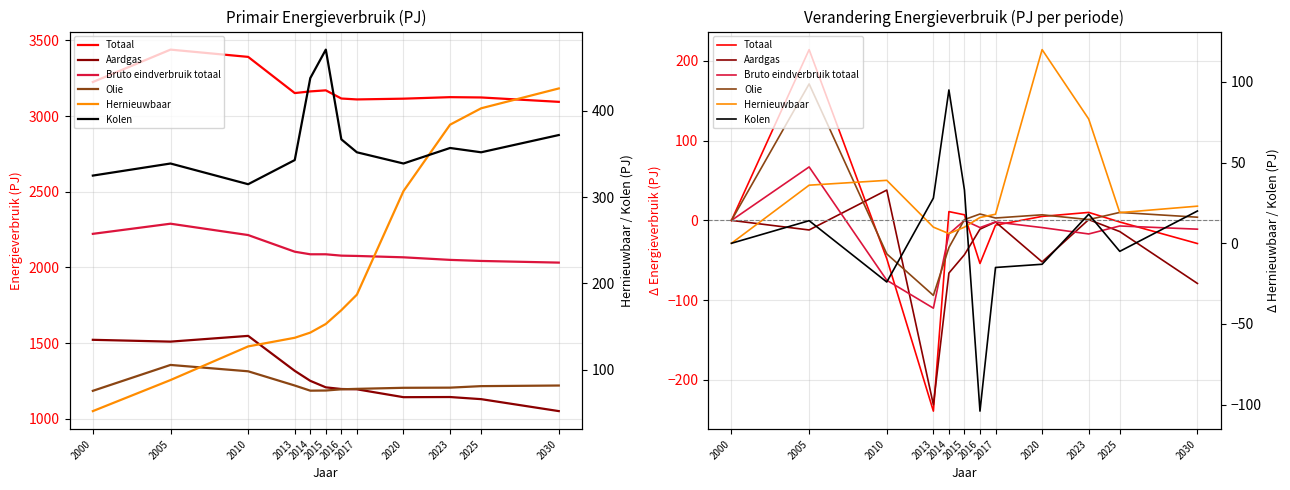

Is the value of Totaal at 2020 greater than the value of Bruto eindverbruik totaal at 2014?

Yes